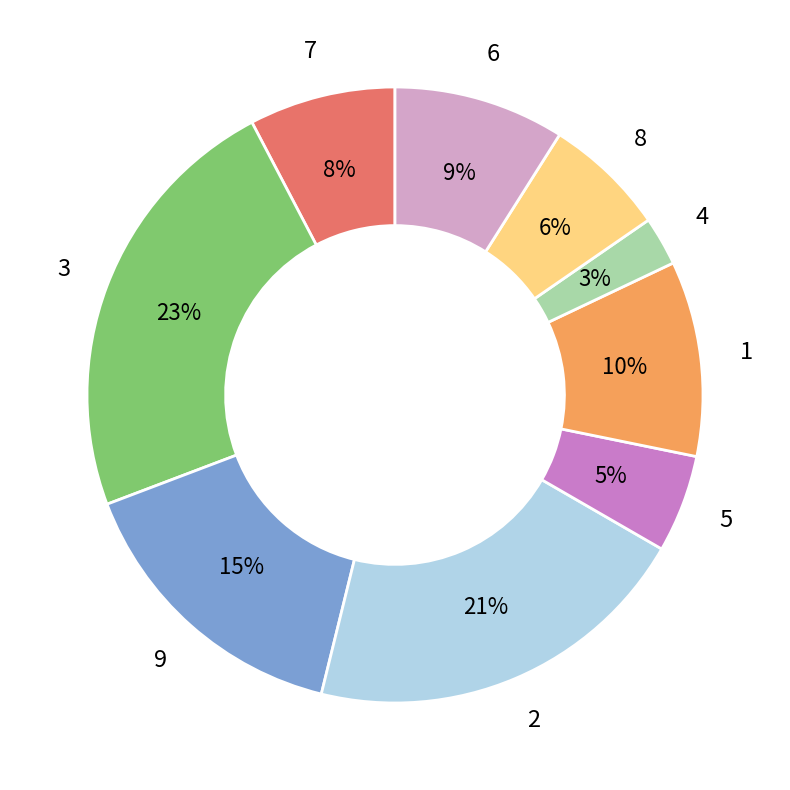

Count the number of slices in the pie.

9